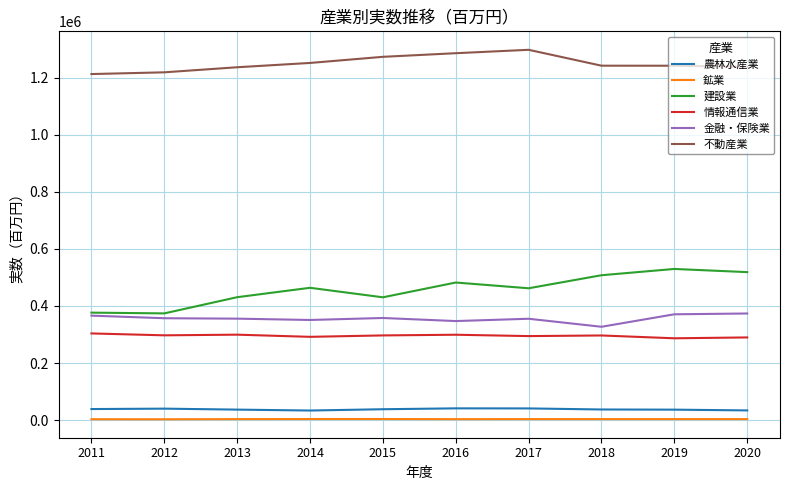

True or false: 建設業 and 鉱業 cross at least once.

False